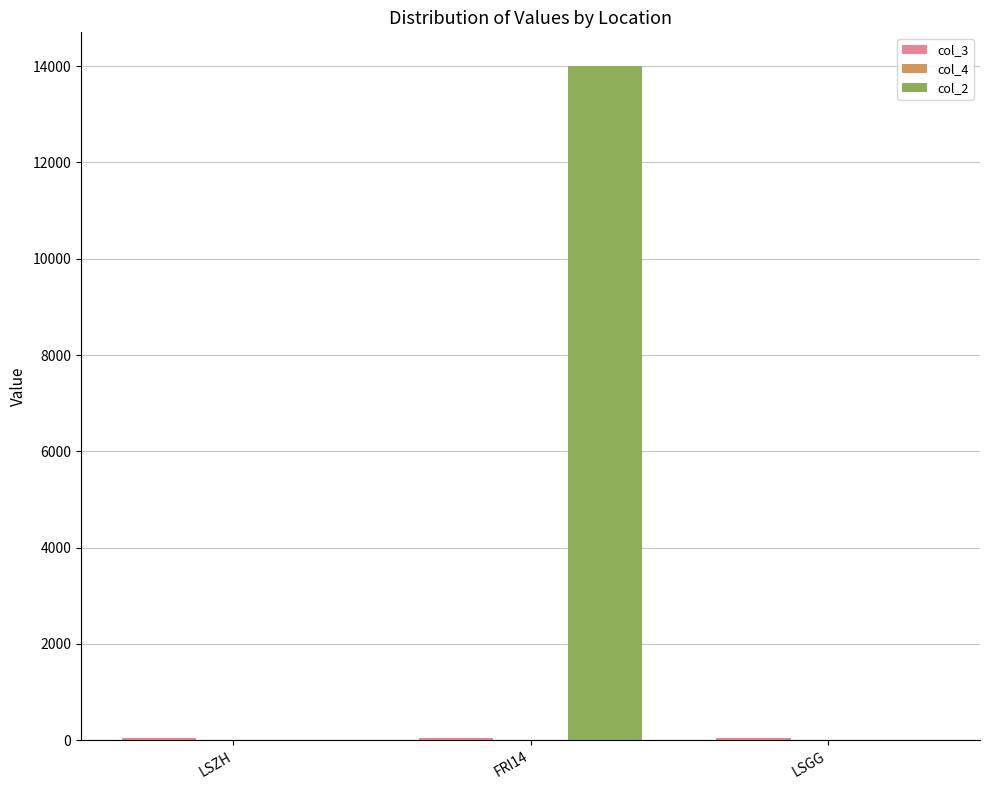

What is the greatest value displayed?

14000.0